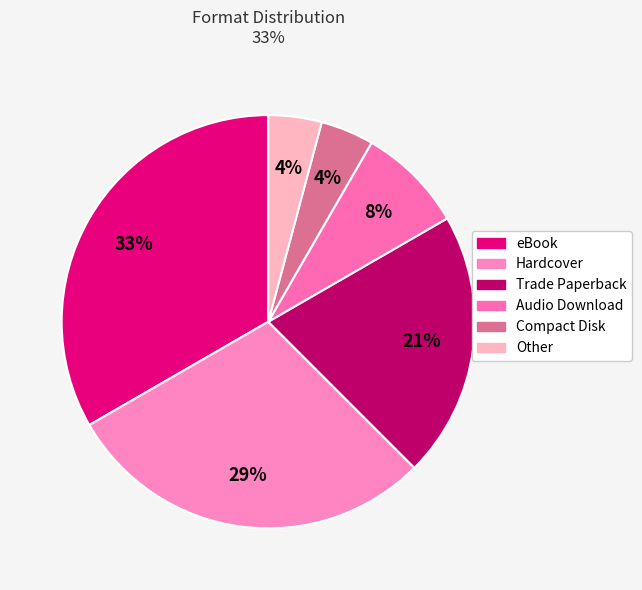

Approximately how many times larger is the value at Compact Disk compared to Trade Paperback?

0.2